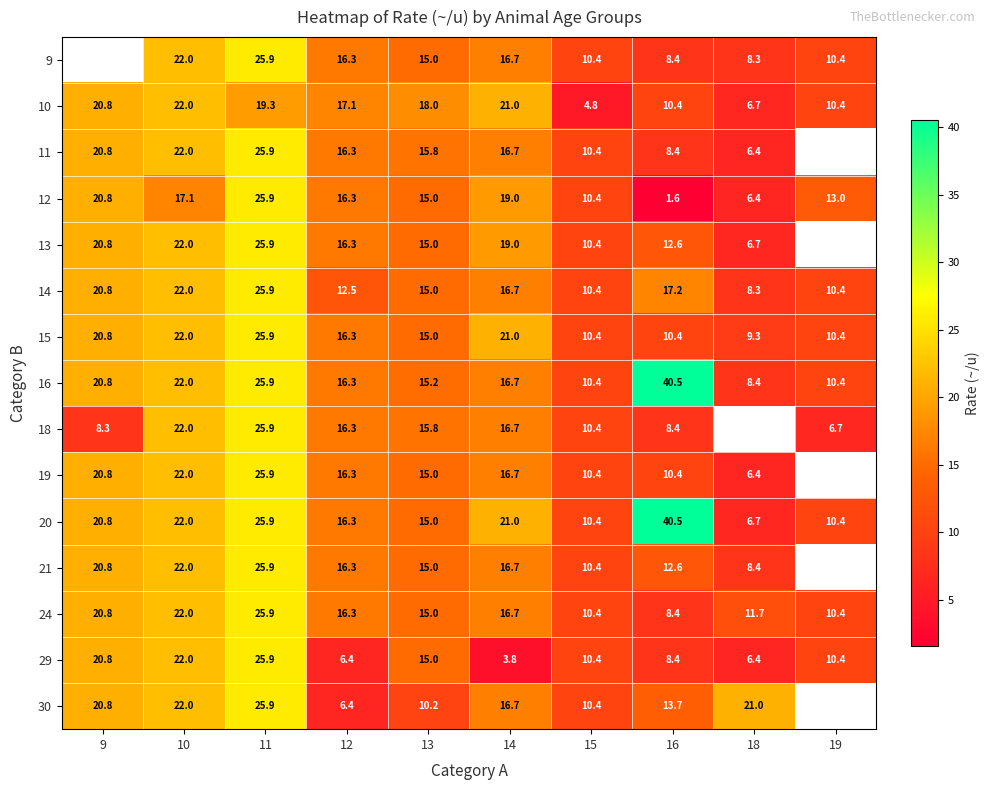

True or false: 15 has a value of 10.8 at 9.

False